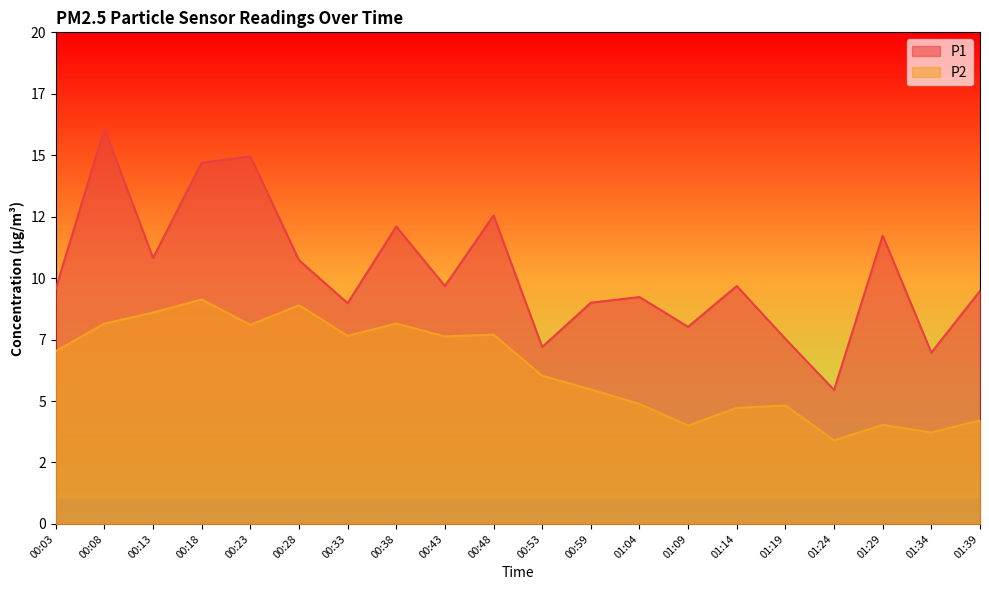

The P1 series shows 12.6 at 00:48. True or false?

True